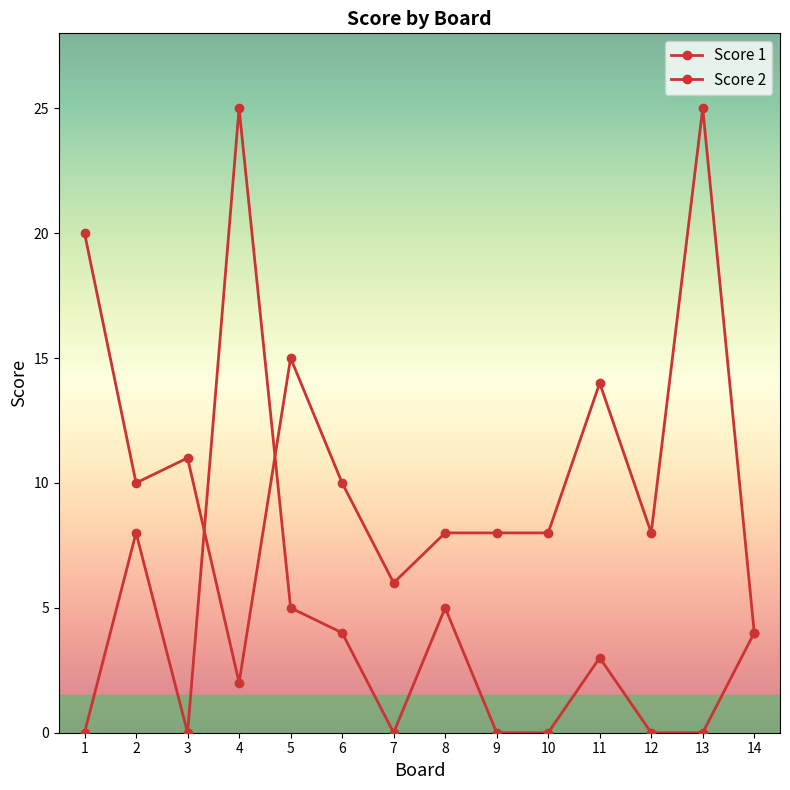

How many data points does each series have?

14